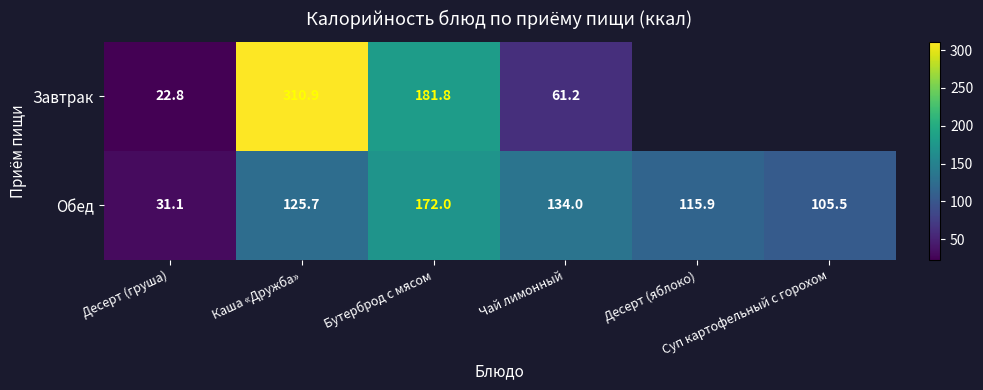

What is the difference between the maximum and second lowest values in the Обед series?

66.5